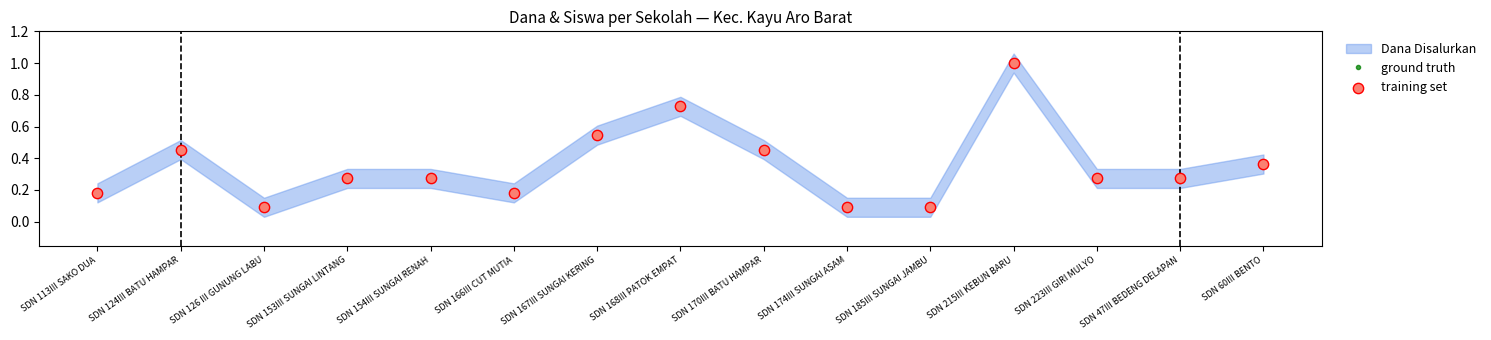

At how many categories does at least one series exceed 0?

15